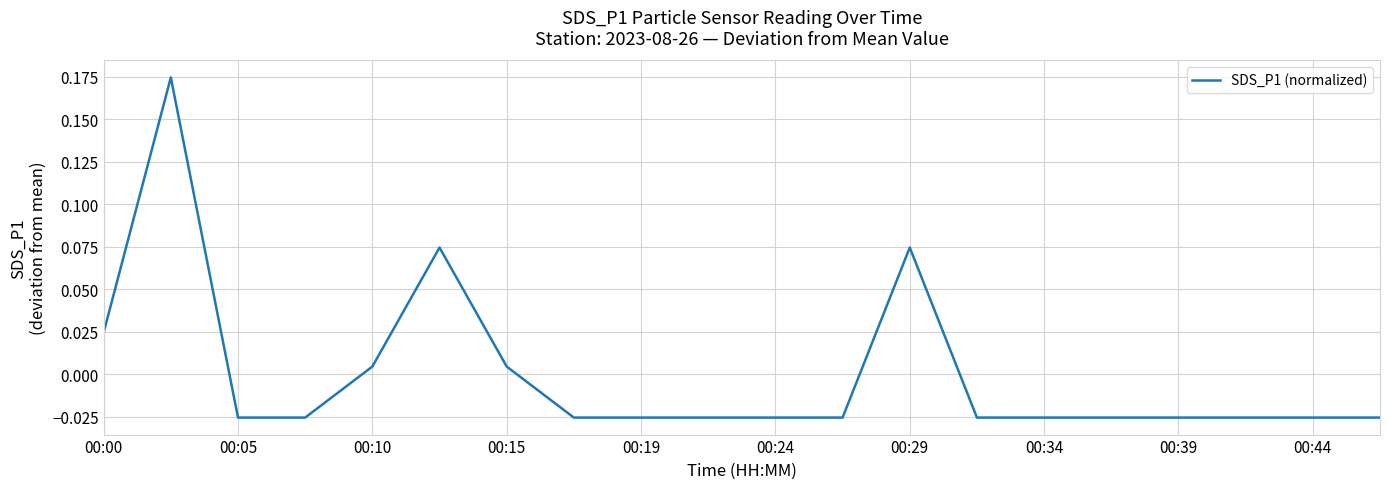

True or false: there are more than 1 points higher than both neighbors.

True